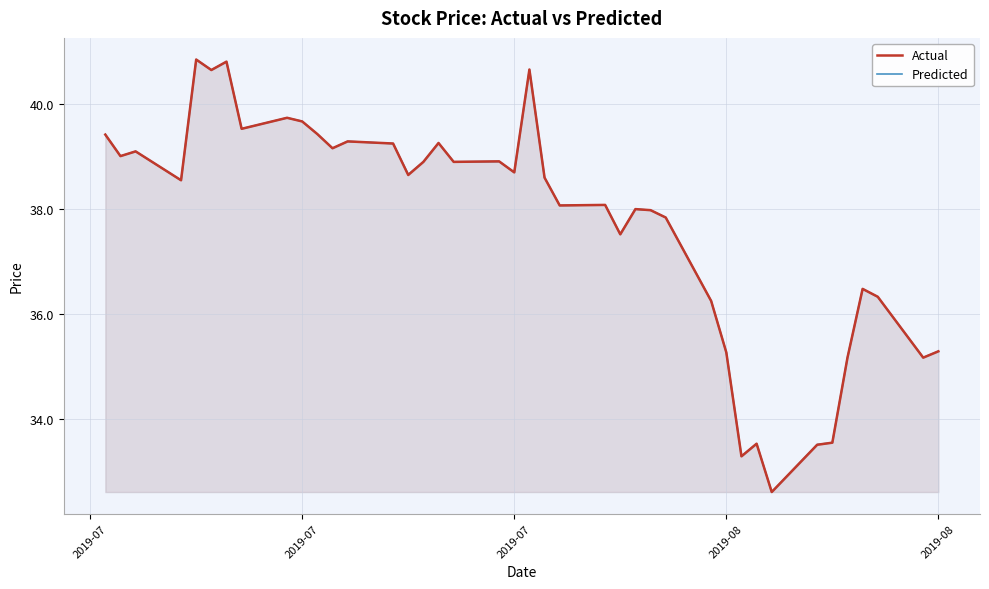

What is the sum of all Predicted values?

1511.0